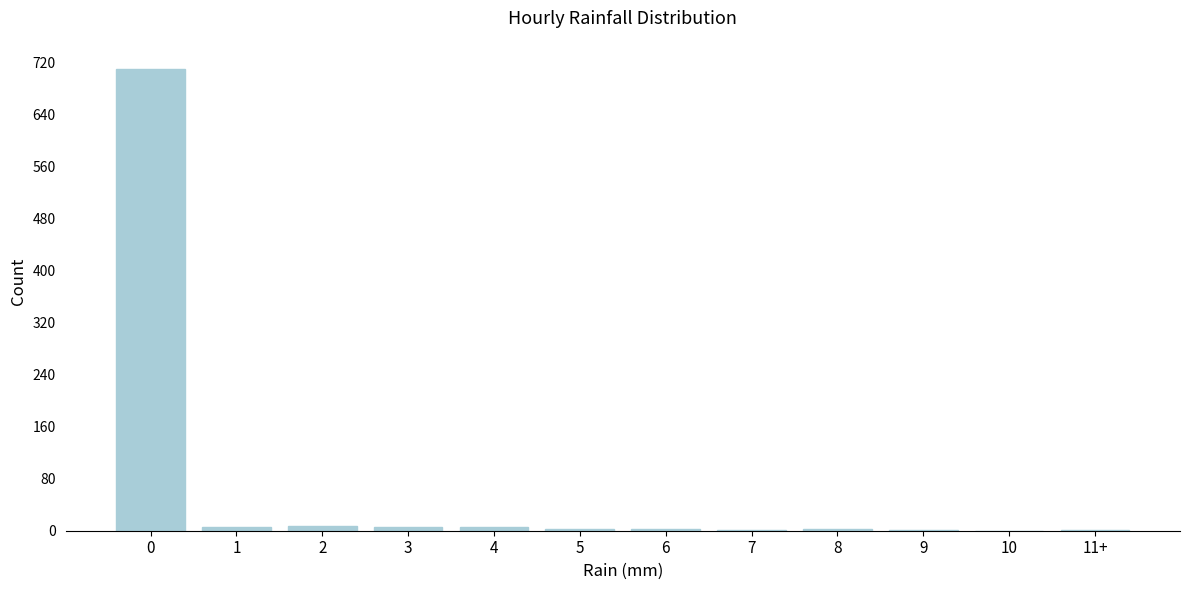

What is the sum of all values?

744